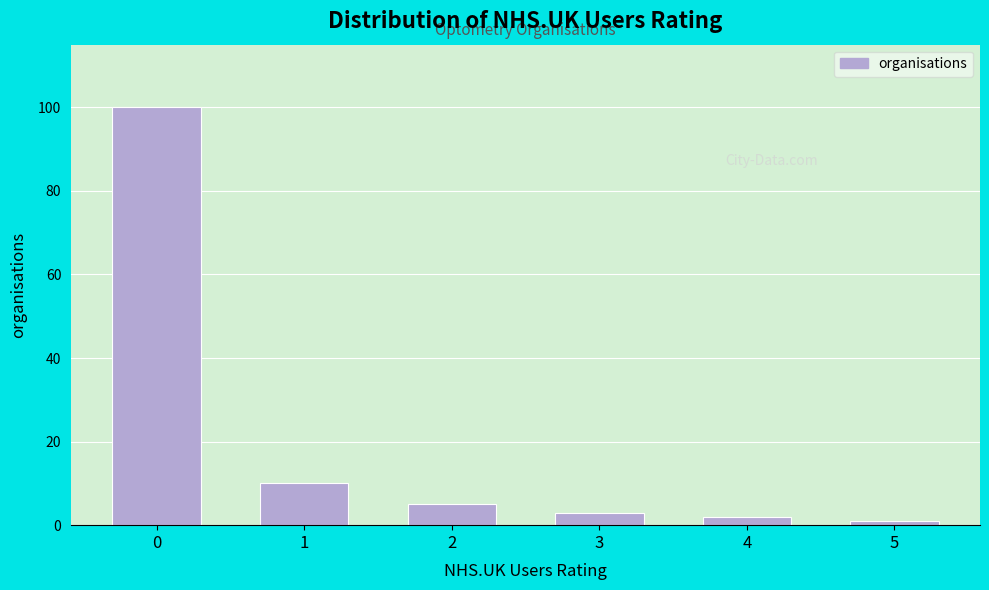

Reading left to right, list all the values displayed in this chart.

0=100	1=10	2=5	3=3	4=2	5=1